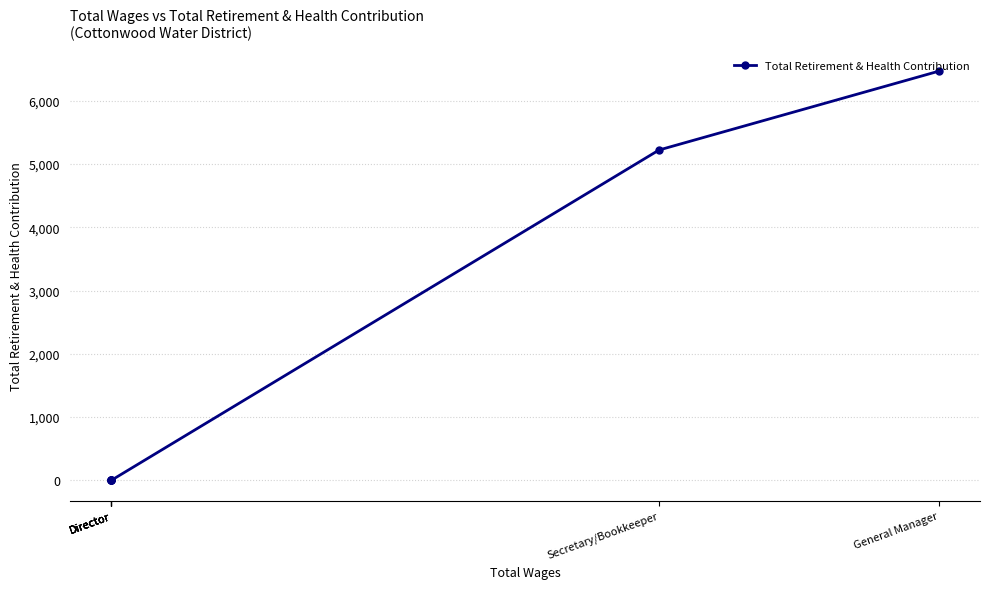

Where is the data nearest to the value 3232?

Secretary/Bookkeeper